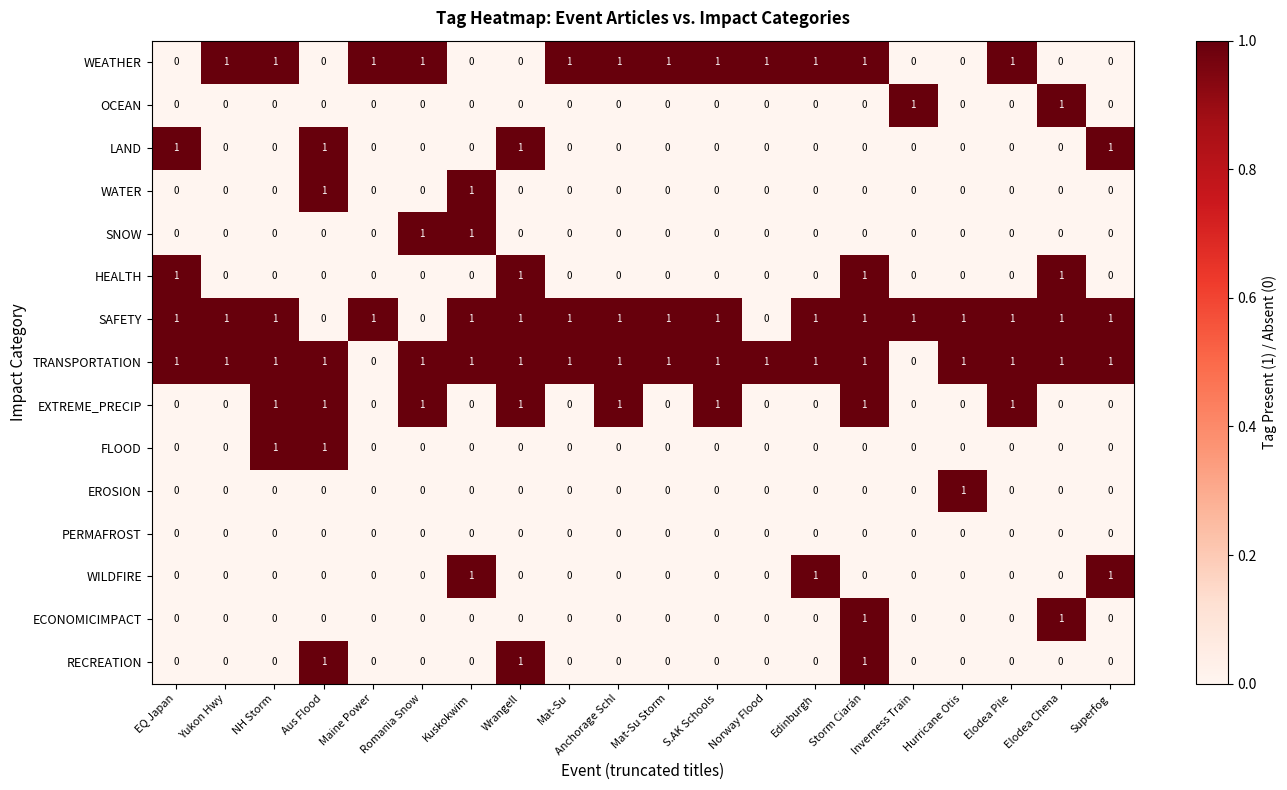

True or false: EXTREME_PRECIP has a value of 1 at Elodea Pile.

True